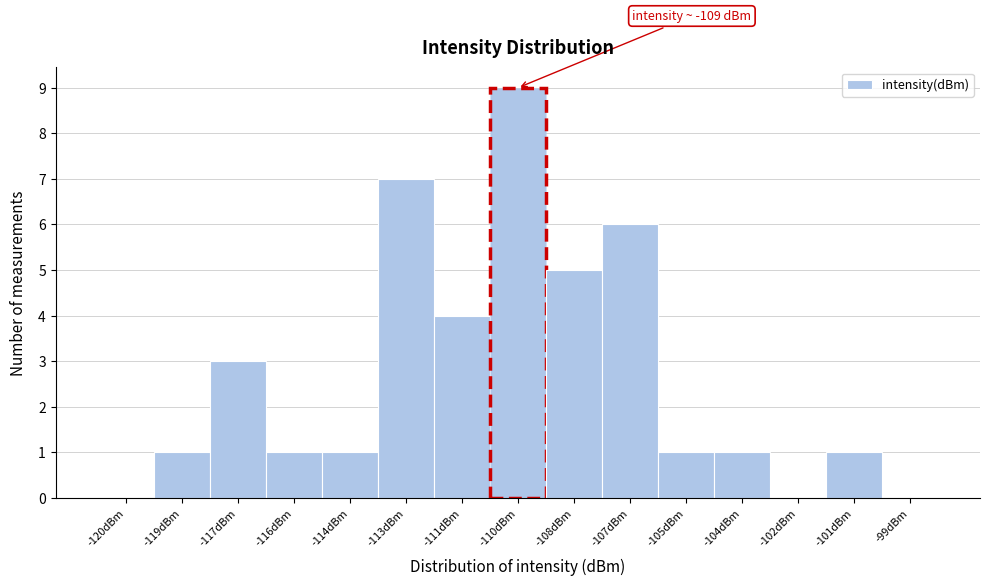

Reading right to left, list all the values displayed in this chart.

-99dBm=0	-101dBm=1	-102dBm=0	-104dBm=1	-105dBm=1	-107dBm=6	-108dBm=5	-110dBm=9	-111dBm=4	-113dBm=7	-114dBm=1	-116dBm=1	-117dBm=3	-119dBm=1	-120dBm=0